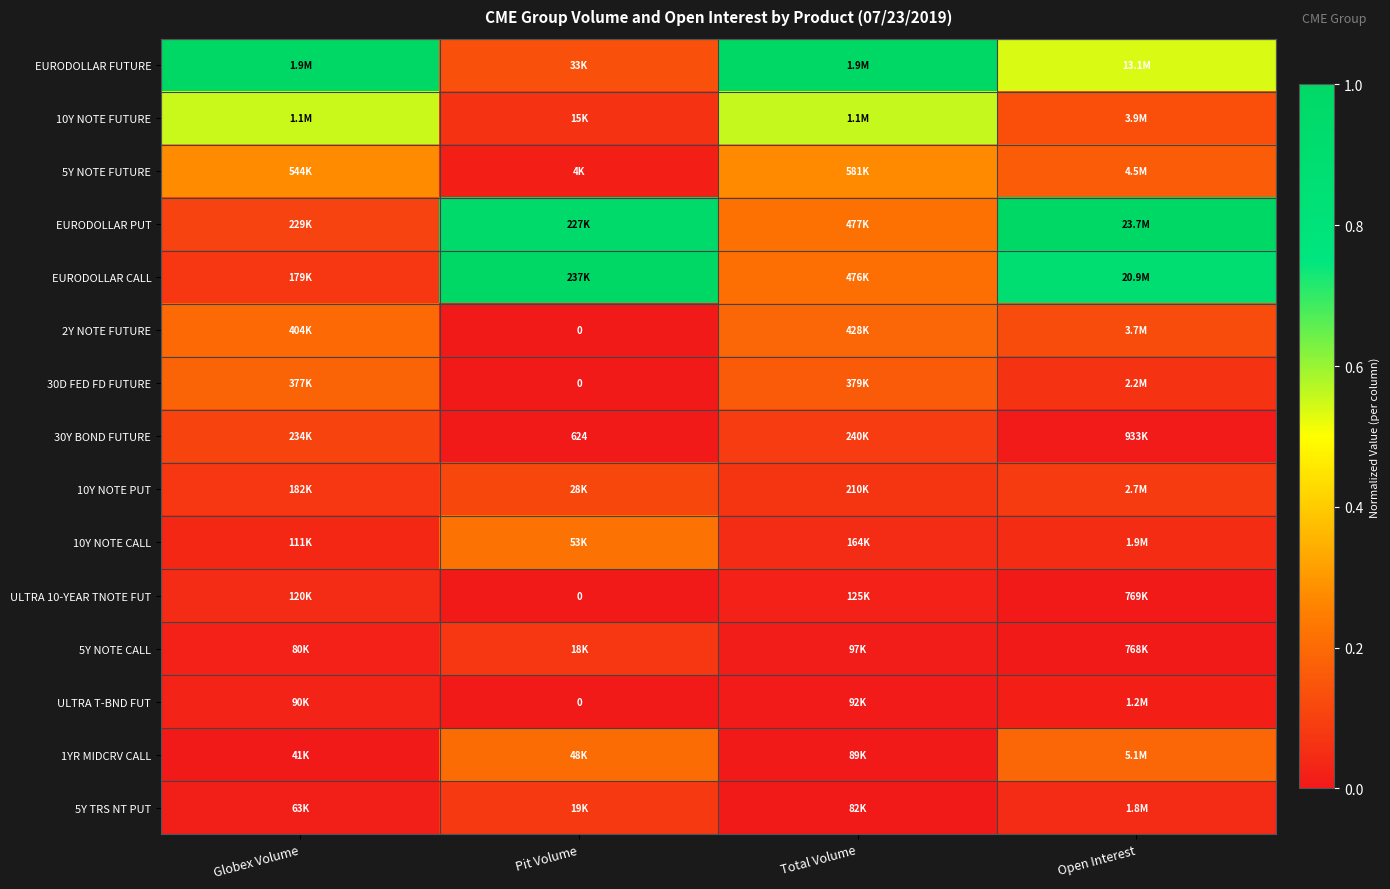

What is the approximate value of 30Y BOND FUTURE at Total Volume?

0.1